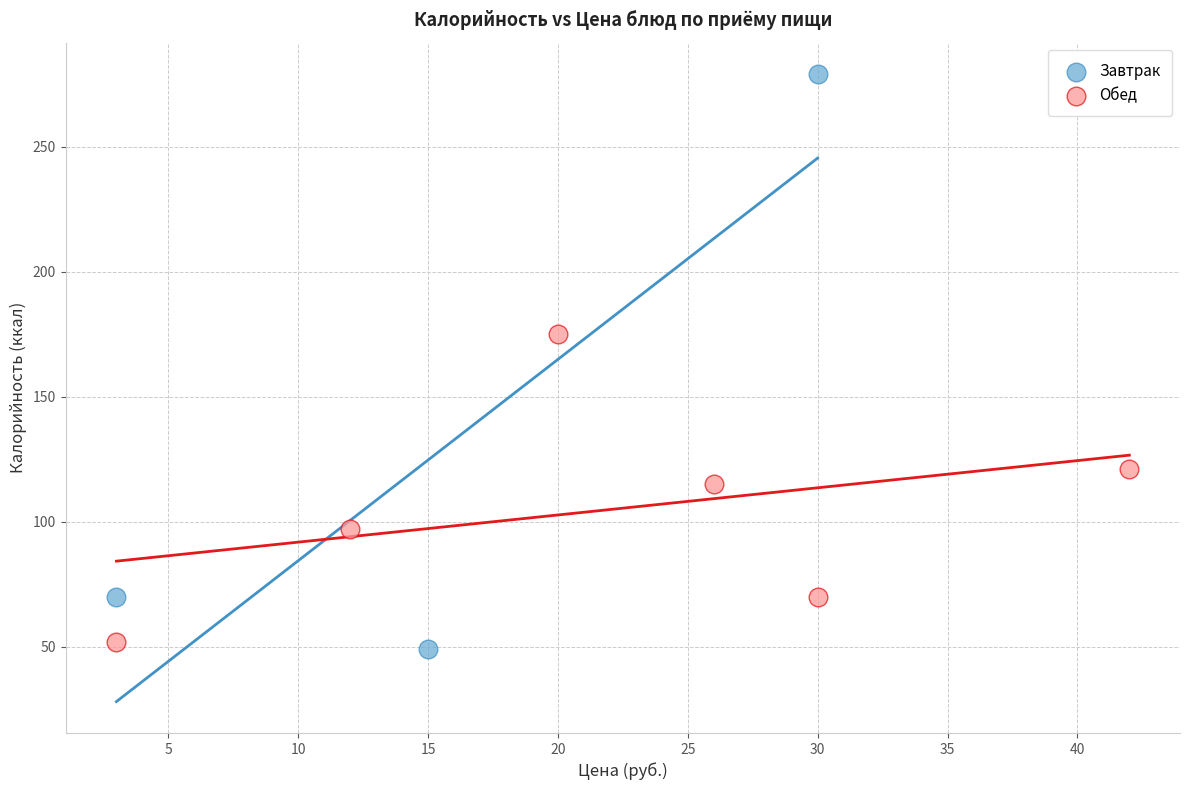

Which series has the widest spread of Y values?

Завтрак